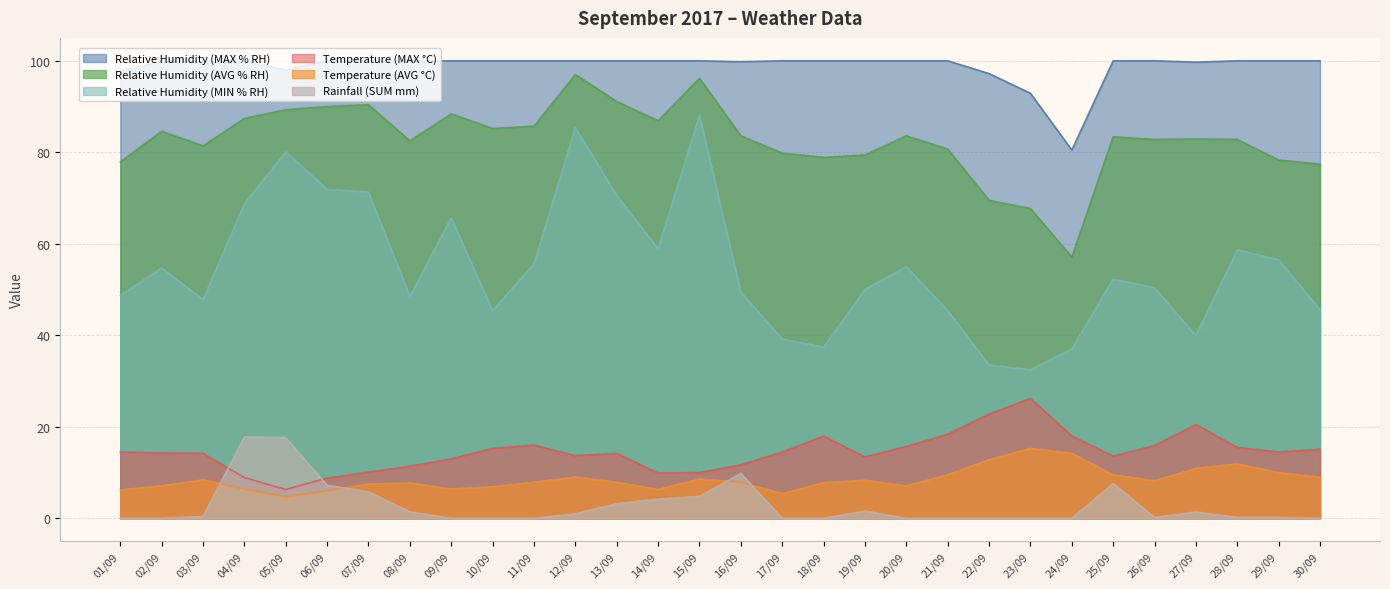

Reading right to left, what are all the values shown in this chart?

Relative Humidity (MAX % RH): 30/09=100.0	29/09=100.0	28/09=100.0	27/09=99.7	26/09=100.0	25/09=100.0	24/09=80.5	23/09=92.9	22/09=97.2	21/09=100.0	20/09=100.0	19/09=100.0	18/09=100.0	17/09=100.0	16/09=99.8	15/09=100.0	14/09=100.0	13/09=100.0	12/09=100.0	11/09=100.0	10/09=100.0	09/09=100.0	08/09=100.0	07/09=100.0	06/09=100.0	05/09=98.0	04/09=99.9	03/09=99.9	02/09=99.9	01/09=97.7
Relative Humidity (AVG % RH): 30/09=77.4	29/09=78.3	28/09=82.8	27/09=82.9	26/09=82.8	25/09=83.4	24/09=57.1	23/09=67.7	22/09=69.5	21/09=80.7	20/09=83.6	19/09=79.4	18/09=78.9	17/09=79.8	16/09=83.6	15/09=96.2	14/09=86.9	13/09=91.1	12/09=97.0	11/09=85.7	10/09=85.2	09/09=88.4	08/09=82.5	07/09=90.4	06/09=90.0	05/09=89.3	04/09=87.4	03/09=81.4	02/09=84.6	01/09=77.9
Relative Humidity (MIN % RH): 30/09=45.6	29/09=56.5	28/09=58.7	27/09=39.9	26/09=50.4	25/09=52.3	24/09=37.0	23/09=32.5	22/09=33.5	21/09=45.4	20/09=55.0	19/09=50.0	18/09=37.4	17/09=39.2	16/09=49.4	15/09=88.1	14/09=58.9	13/09=70.6	12/09=85.4	11/09=55.6	10/09=45.4	09/09=65.7	08/09=48.5	07/09=71.3	06/09=71.9	05/09=80.1	04/09=68.8	03/09=47.8	02/09=54.7	01/09=48.7
Temperature (MAX °C): 30/09=15.1	29/09=14.5	28/09=15.5	27/09=20.5	26/09=15.9	25/09=13.6	24/09=18.0	23/09=26.2	22/09=22.8	21/09=18.4	20/09=15.7	19/09=13.4	18/09=18.0	17/09=14.5	16/09=11.7	15/09=10.0	14/09=9.9	13/09=14.2	12/09=13.7	11/09=16.0	10/09=15.3	09/09=13.0	08/09=11.4	07/09=10.1	06/09=8.8	05/09=6.3	04/09=8.9	03/09=14.2	02/09=14.3	01/09=14.5
Temperature (AVG °C): 30/09=9.0	29/09=10.0	28/09=11.9	27/09=10.9	26/09=8.2	25/09=9.5	24/09=14.2	23/09=15.3	22/09=12.8	21/09=9.5	20/09=7.1	19/09=8.3	18/09=7.8	17/09=5.4	16/09=7.9	15/09=8.6	14/09=6.3	13/09=7.9	12/09=9.0	11/09=7.9	10/09=6.9	09/09=6.4	08/09=7.7	07/09=7.5	06/09=6.0	05/09=4.7	04/09=6.4	03/09=8.4	02/09=7.1	01/09=6.2
Rainfall (SUM mm): 30/09=0.0	29/09=0.2	28/09=0.2	27/09=1.4	26/09=0.2	25/09=7.6	24/09=0.0	23/09=0.0	22/09=0.0	21/09=0.0	20/09=0.0	19/09=1.6	18/09=0.0	17/09=0.0	16/09=9.8	15/09=4.8	14/09=4.2	13/09=3.2	12/09=1.0	11/09=0.0	10/09=0.0	09/09=0.0	08/09=1.4	07/09=5.8	06/09=7.2	05/09=17.6	04/09=17.8	03/09=0.4	02/09=0.0	01/09=0.0